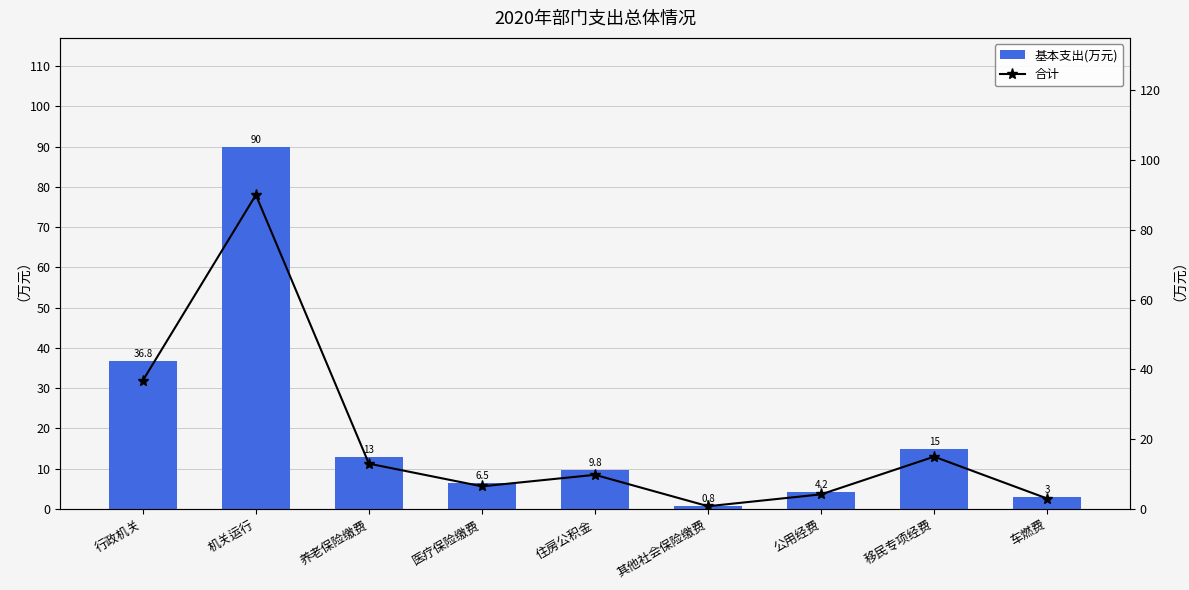

What is the highest value of the 基本支出(万元) series?

90.0